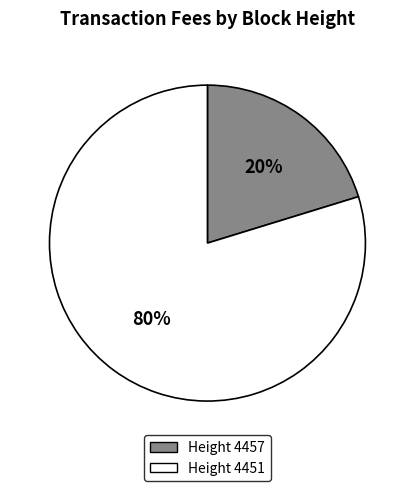

Which has a higher value, Height 4457 or Height 4451?

Height 4451